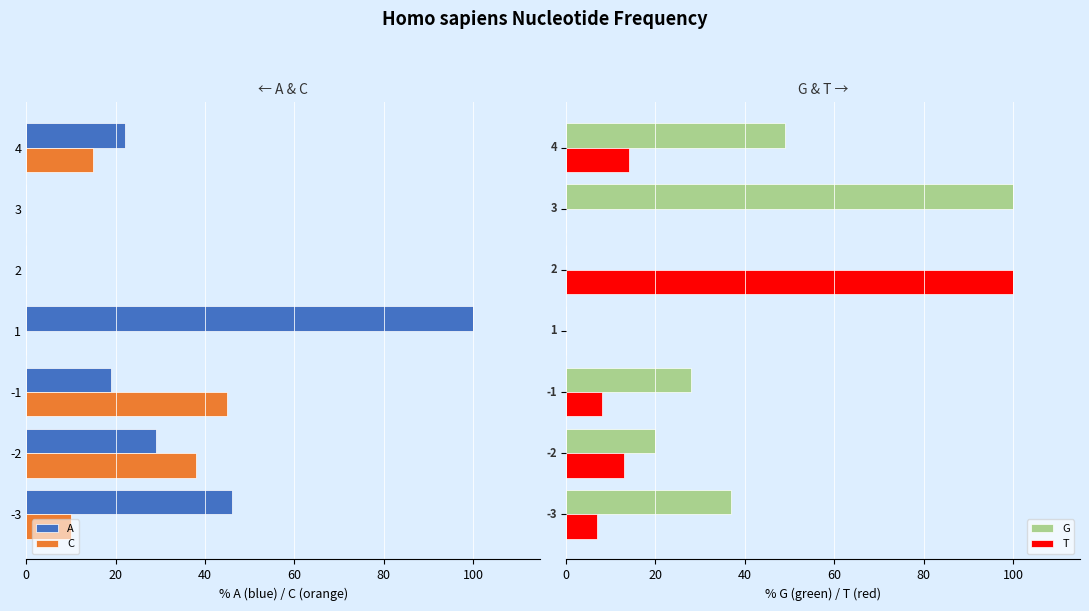

How many values in C are below zero?

4